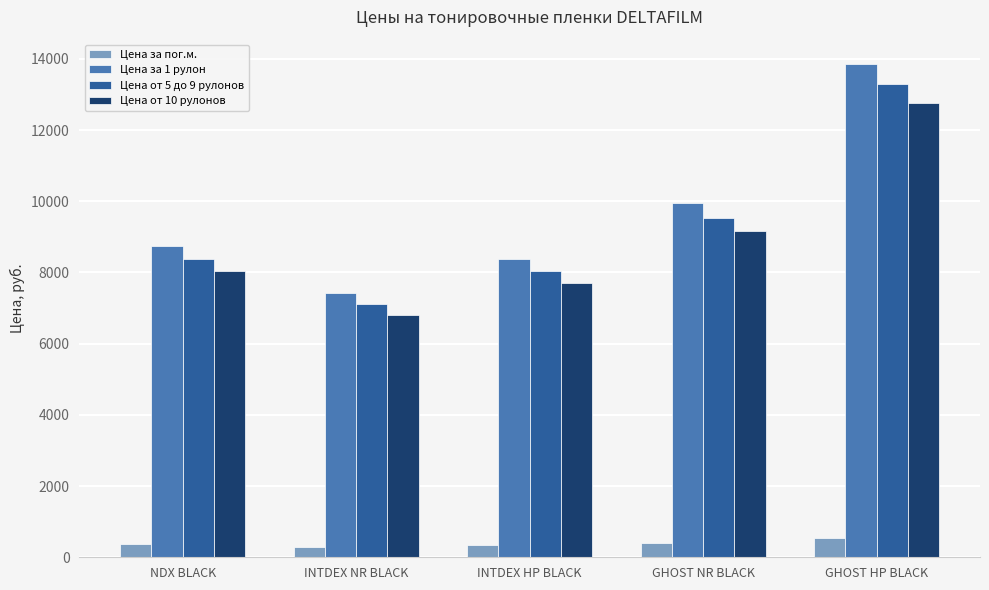

Does the chart contain any negative values?

No